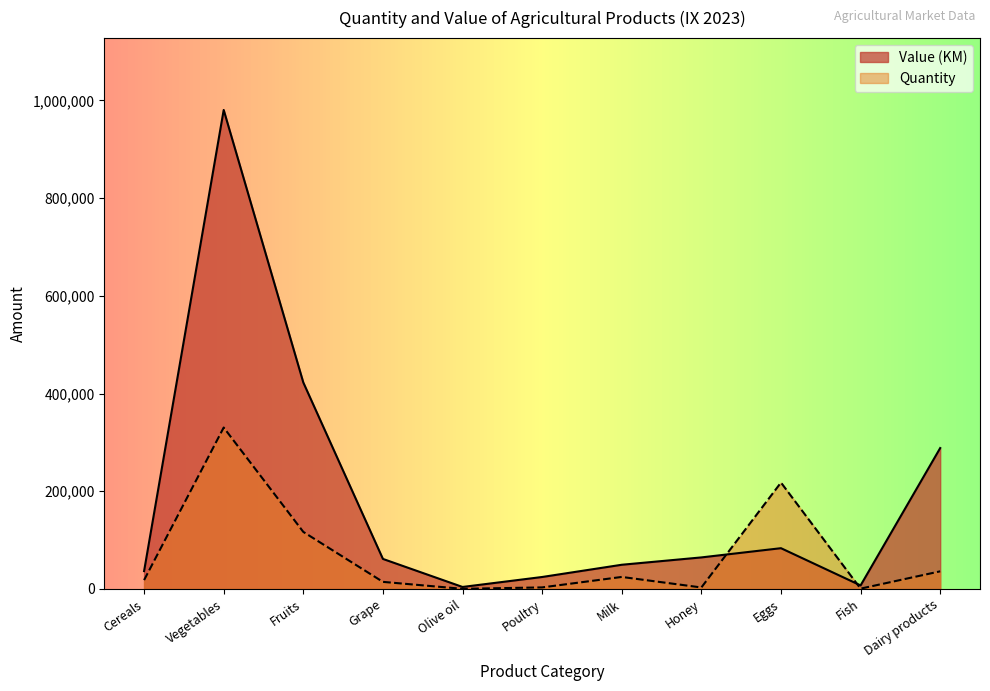

What is the label of the 10th point from the left?

Fish